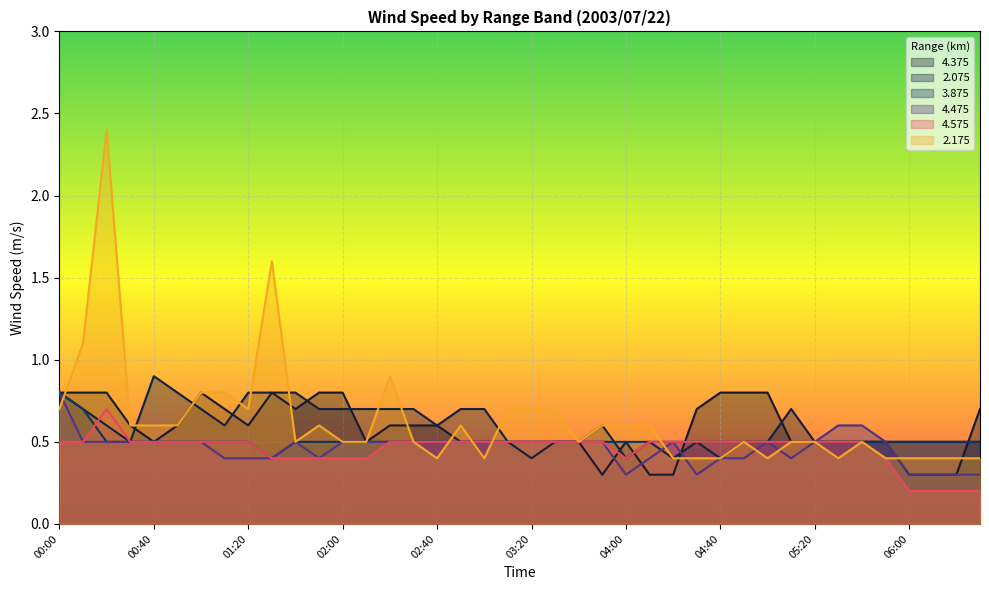

What are all the series names shown in the legend?

4.375, 2.075, 3.875, 4.475, 4.575, 2.175